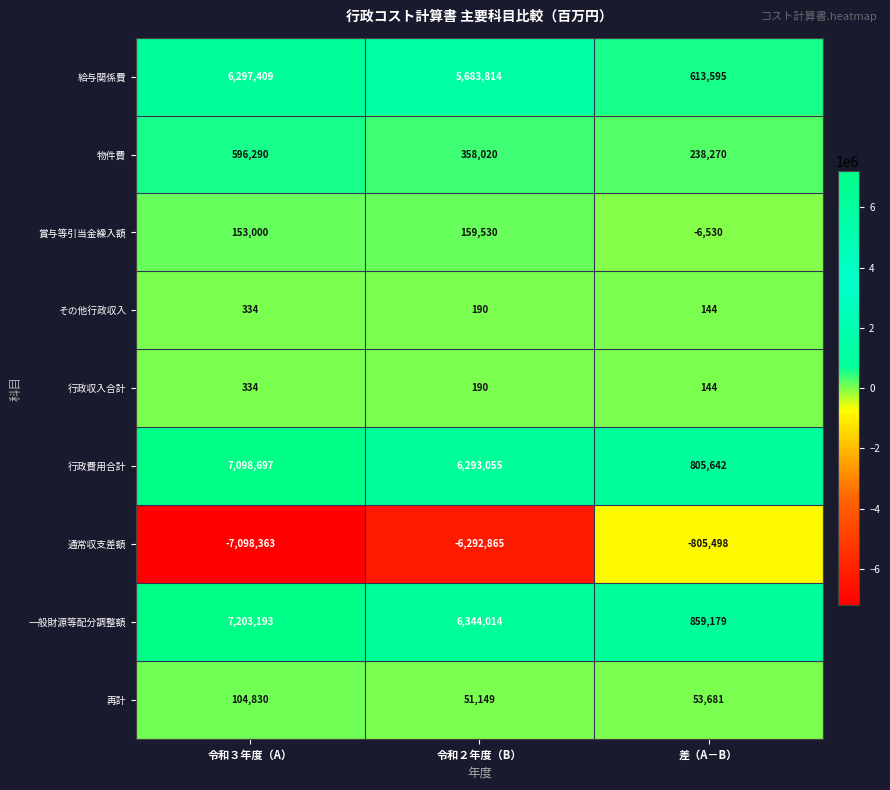

Count the number of data series in this chart.

9